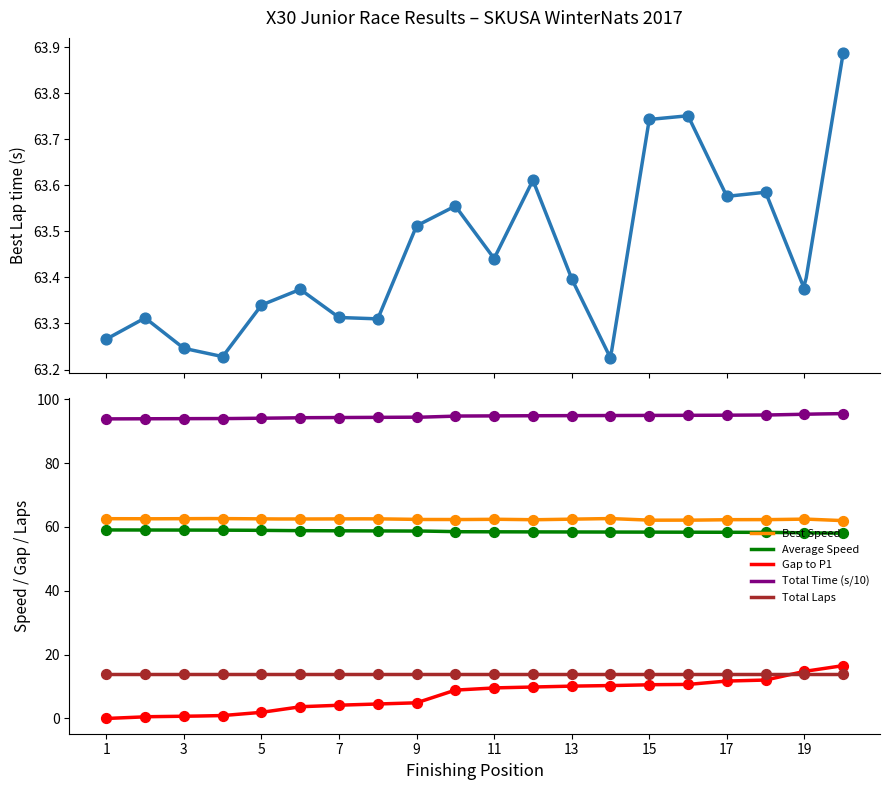

Is the value of Best Speed at Jak Crawford greater than the value of Best Lap time at Trey Brown?

No